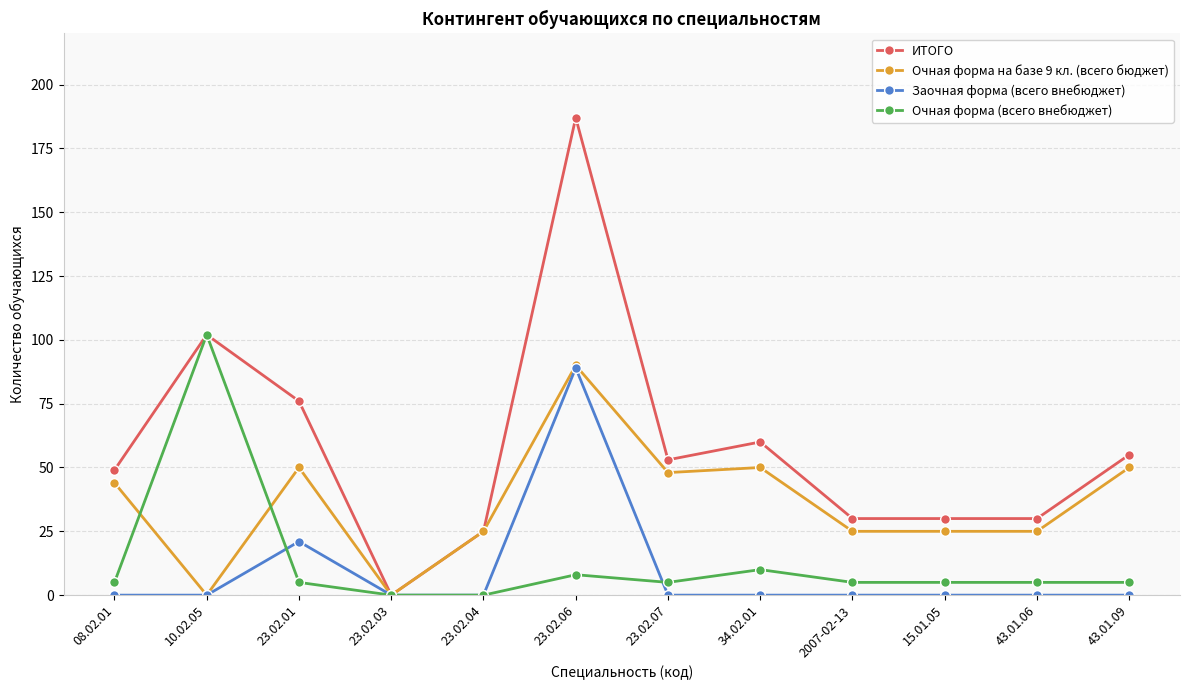

What is the value of the Очная форма на базе 9 кл. (всего бюджет) point at the 8th from the left?

50